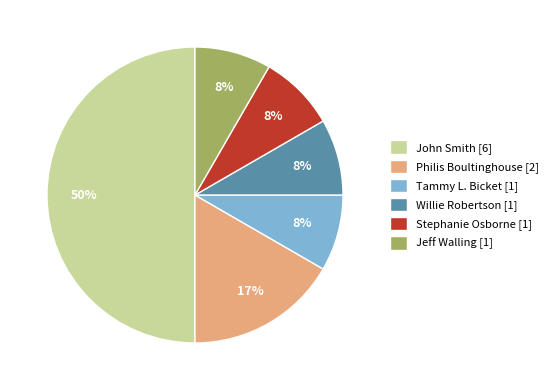

Does Willie Robertson [1] represent more than half of the total?

No